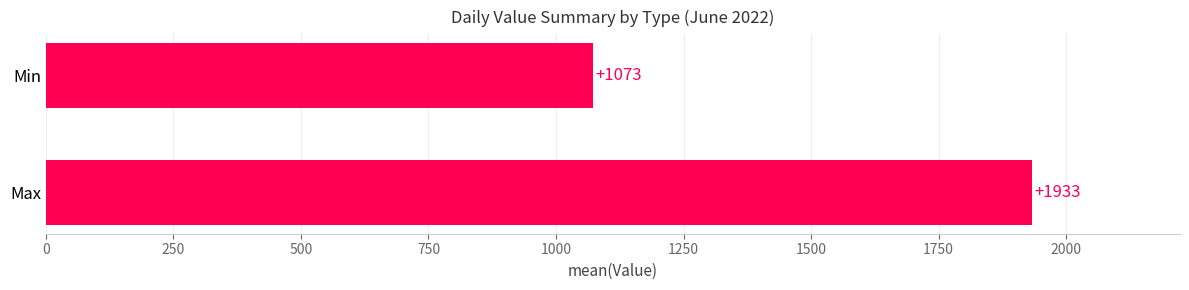

Between Max and Min, which is larger?

Max